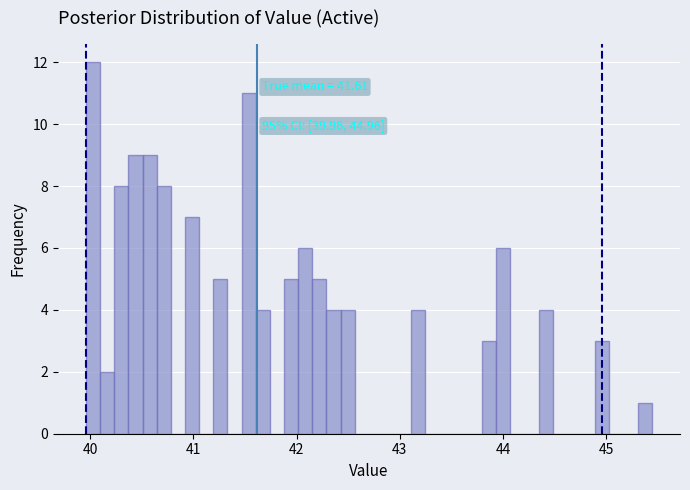

Around what value on the x-axis is the tallest bar? Give the approximate position of its centre, as read against the axis.

40.0